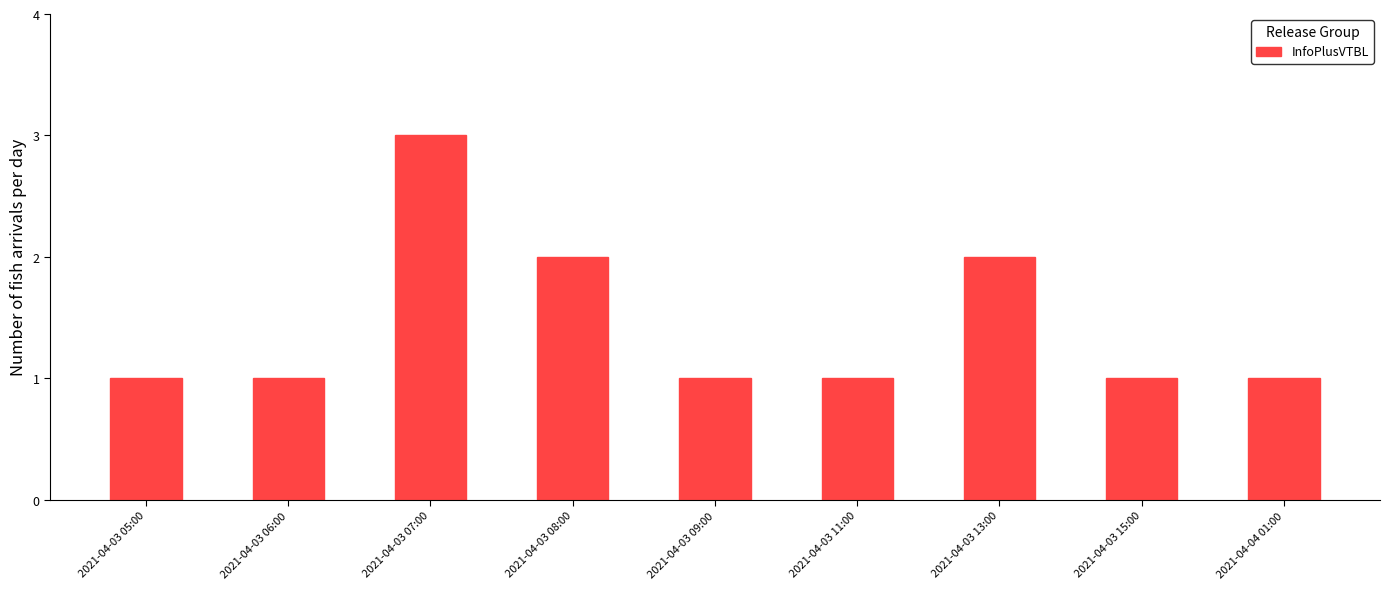

What is the sum of the values at 2021-04-03 06:00 and 2021-04-03 08:00?

3